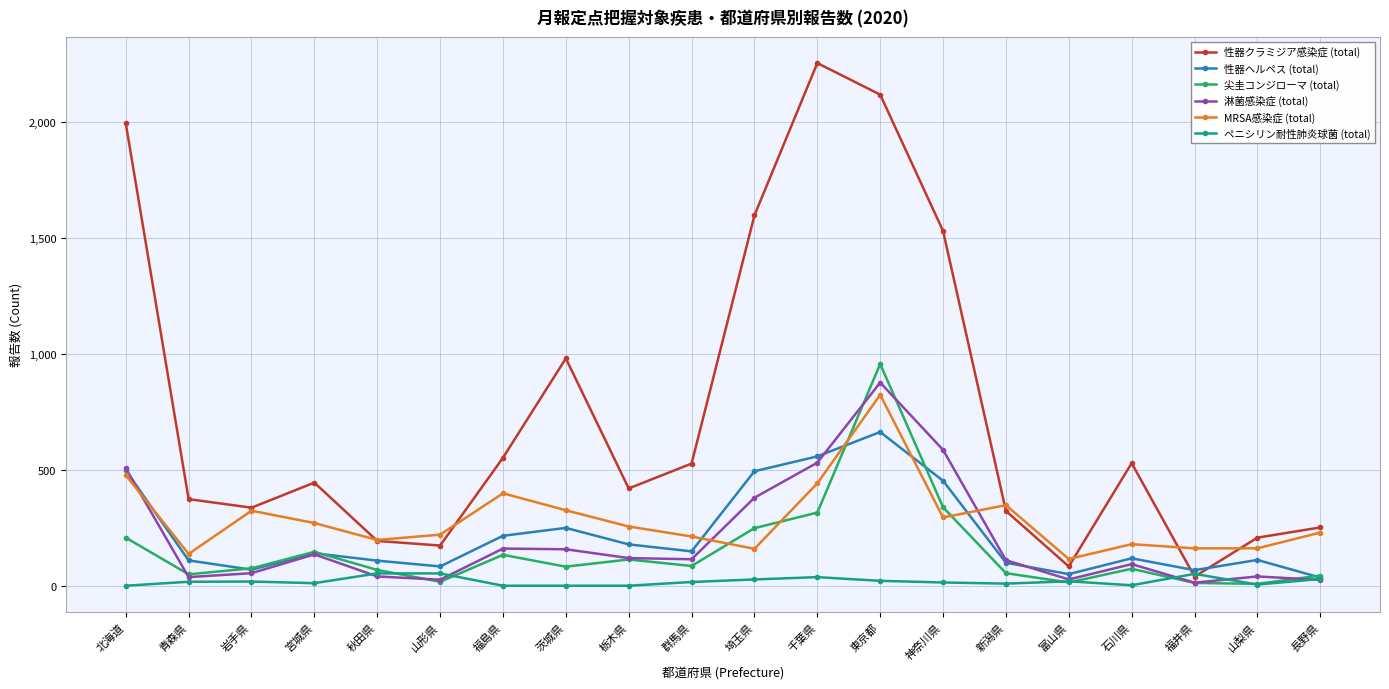

Rank the series by their maximum value, from lowest to highest.

ペニシリン耐性肺炎球菌 (total), 性器ヘルペス (total), MRSA感染症 (total), 淋菌感染症 (total), 尖圭コンジローマ (total), 性器クラミジア感染症 (total)